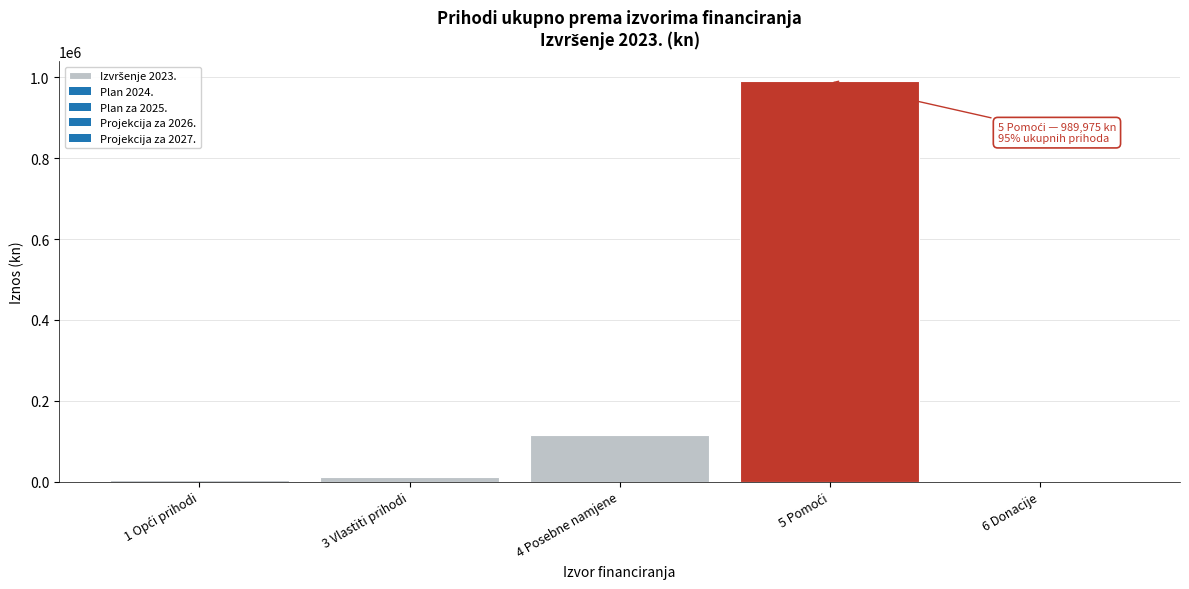

What is the sum of all values?

1121003.1